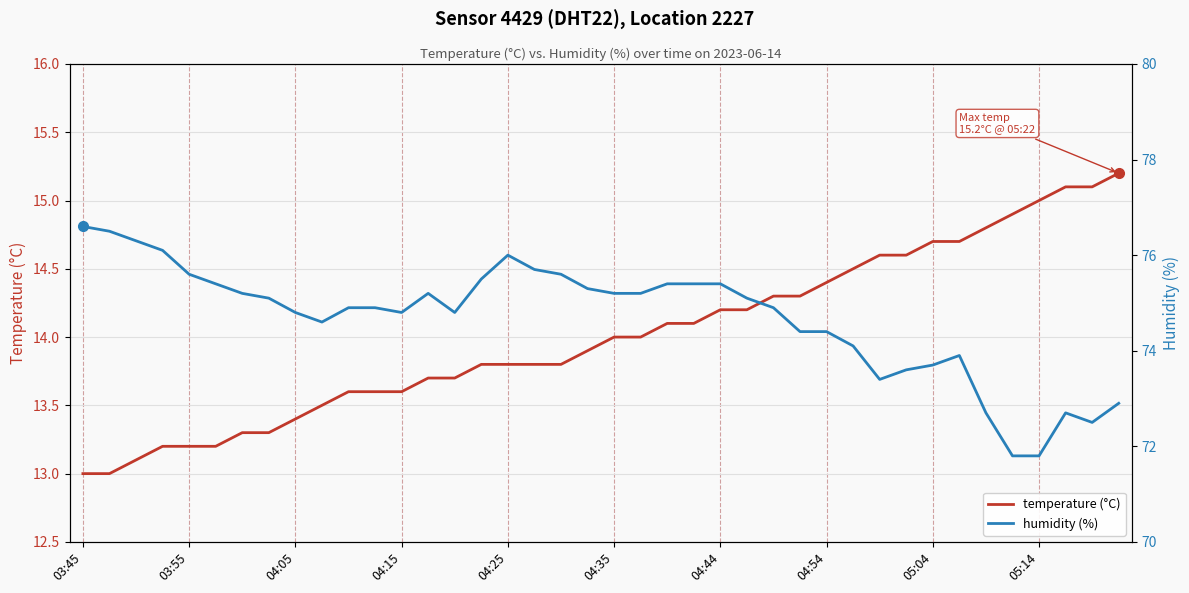

At which category does humidity (%) reach its first local peak?

13